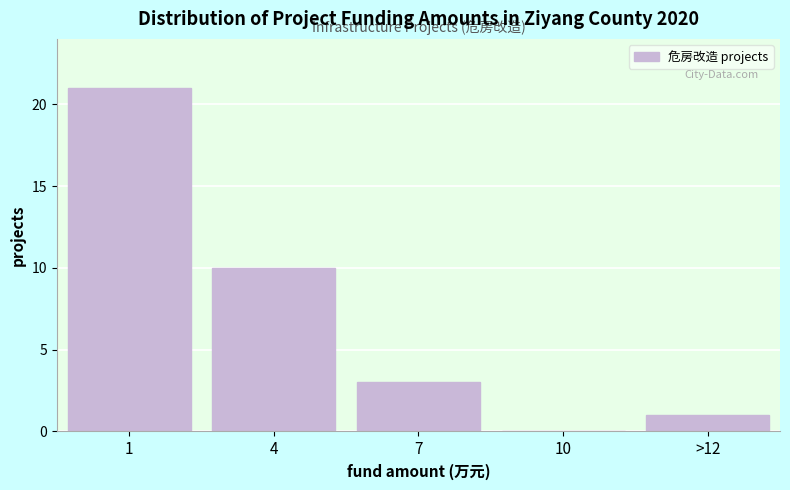

Reading left to right, what are all the values shown in this chart?

1=21	4=10	7=3	10=0	>12=1